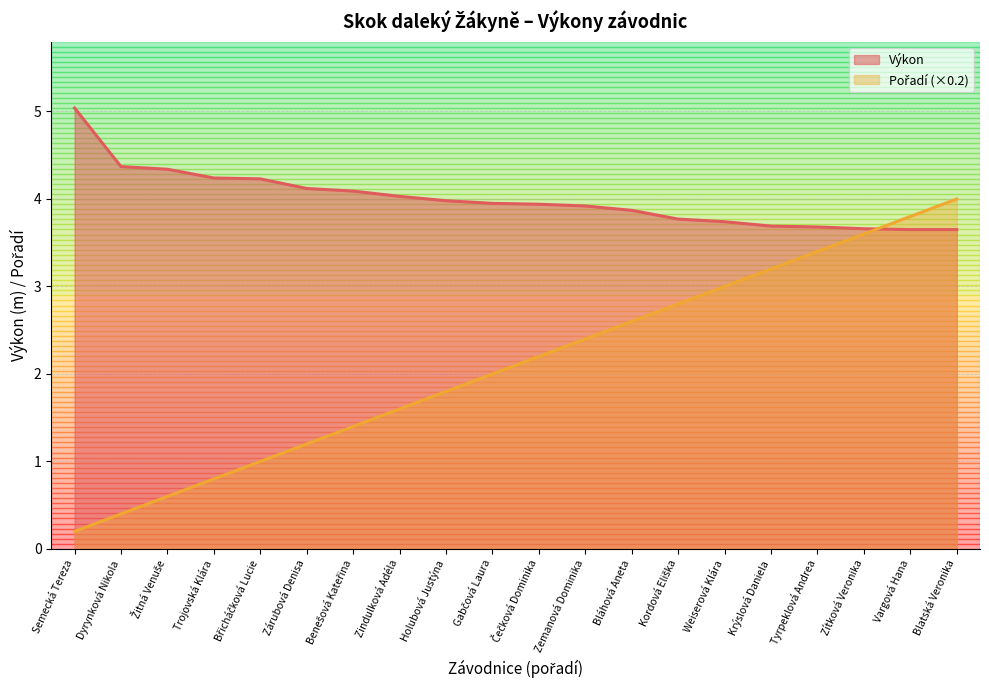

Rank the series at Břicháčková Lucie from highest to lowest value.

Výkon, Pořadí